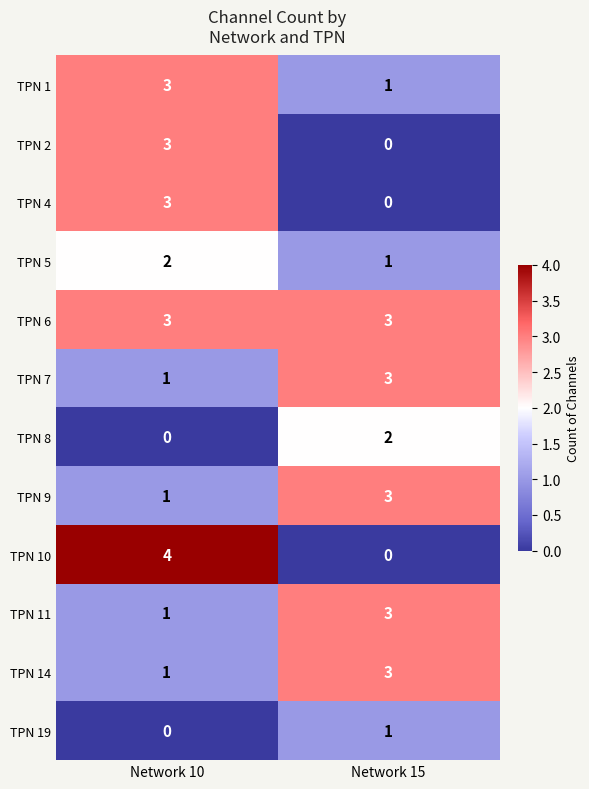

Reading left to right, what are all the values shown in this chart?

TPN 1: Network 10=3	Network 15=1
TPN 2: Network 10=3	Network 15=0
TPN 4: Network 10=3	Network 15=0
TPN 5: Network 10=2	Network 15=1
TPN 6: Network 10=3	Network 15=3
TPN 7: Network 10=1	Network 15=3
TPN 8: Network 10=0	Network 15=2
TPN 9: Network 10=1	Network 15=3
TPN 10: Network 10=4	Network 15=0
TPN 11: Network 10=1	Network 15=3
TPN 14: Network 10=1	Network 15=3
TPN 19: Network 10=0	Network 15=1